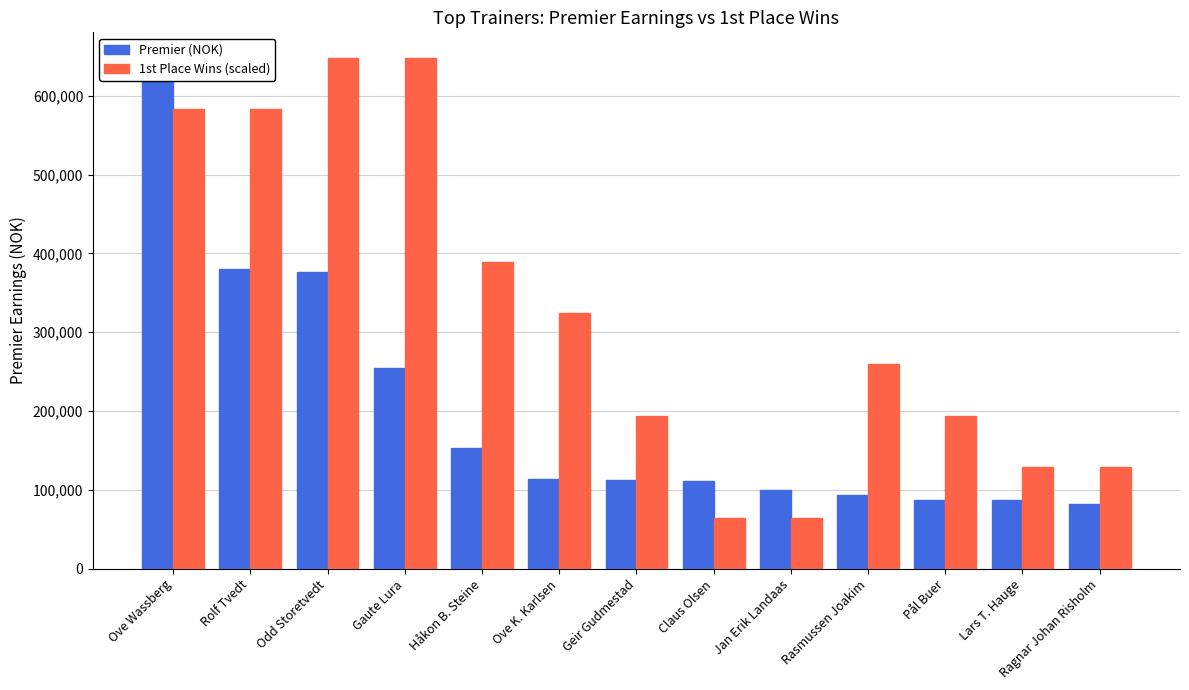

Read the 1st Place Wins (scaled) value at Lars T. Hauge, to the nearest 100.

129600